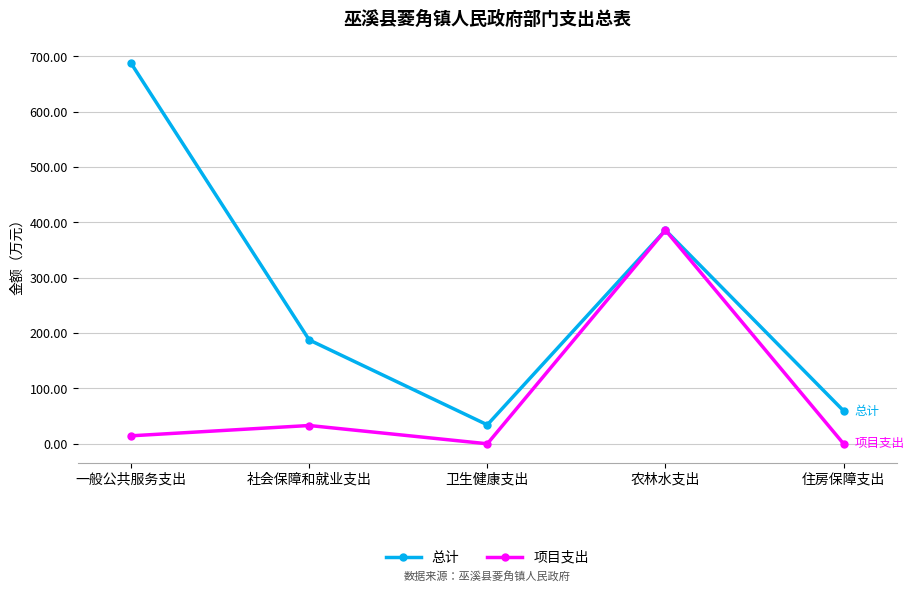

Between 一般公共服务支出 and 住房保障支出, which series saw the biggest shift?

总计